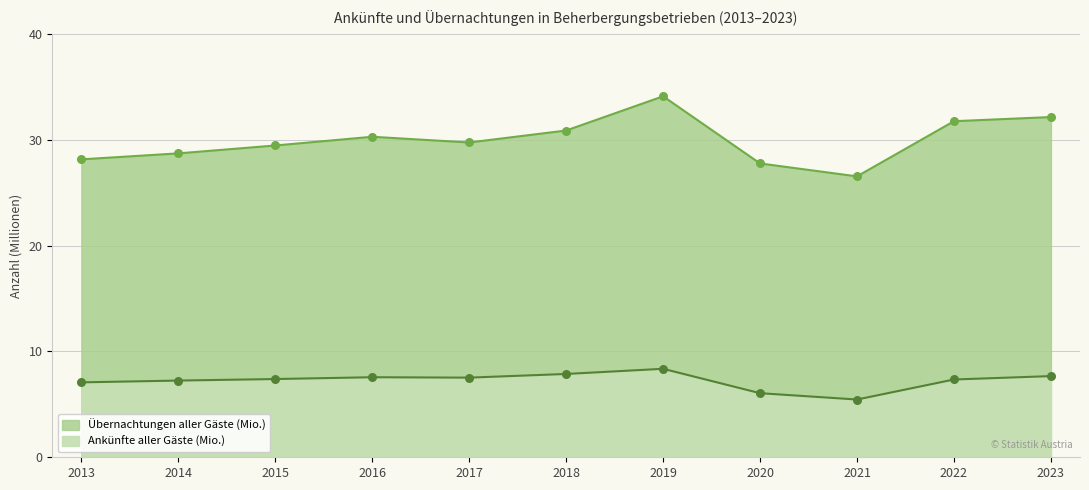

Which series contains the lowest Y value?

Ankünfte aller Gäste (Mio.)